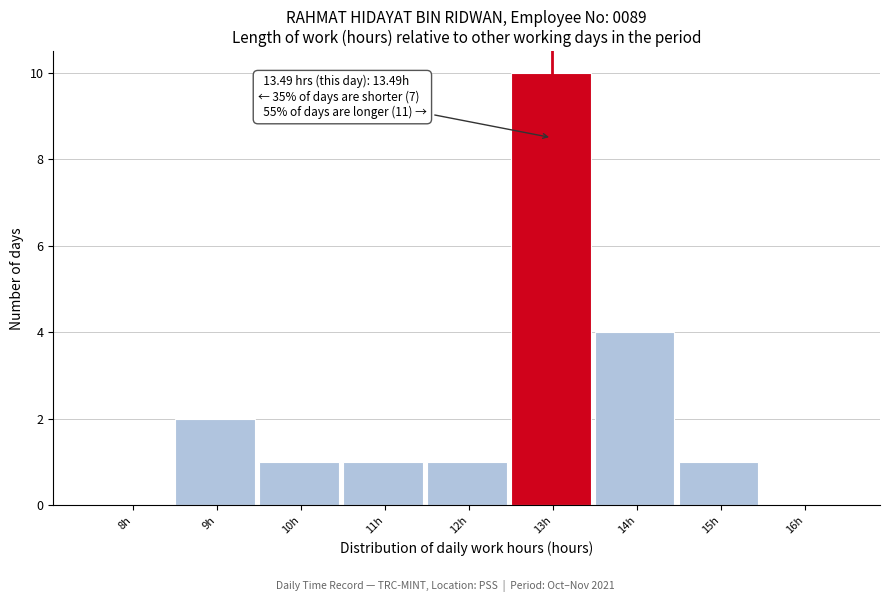

Reading left to right, what are all the values shown in this chart?

8h=0	9h=2	10h=1	11h=1	12h=1	13h=10	14h=4	15h=1	16h=0